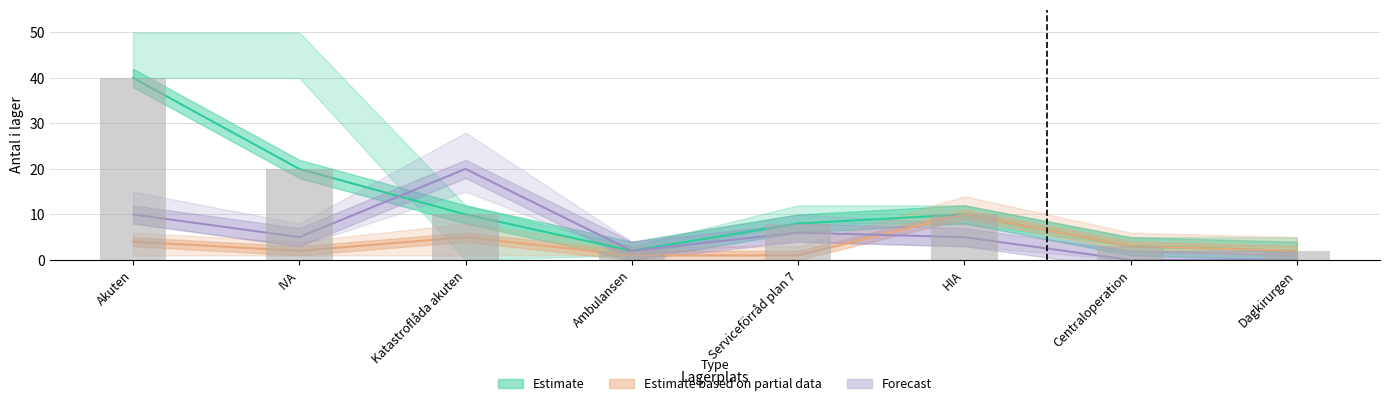

Which has a higher value, Centraloperation or Katastroflåda akuten?

Katastroflåda akuten